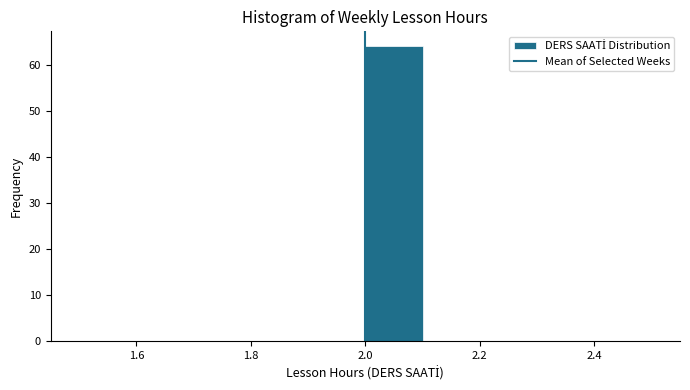

What is the height of the bar covering 2.0 to 2.1 on the x-axis? The values are not printed on the chart, so give them approximately, as read against the axis.

64